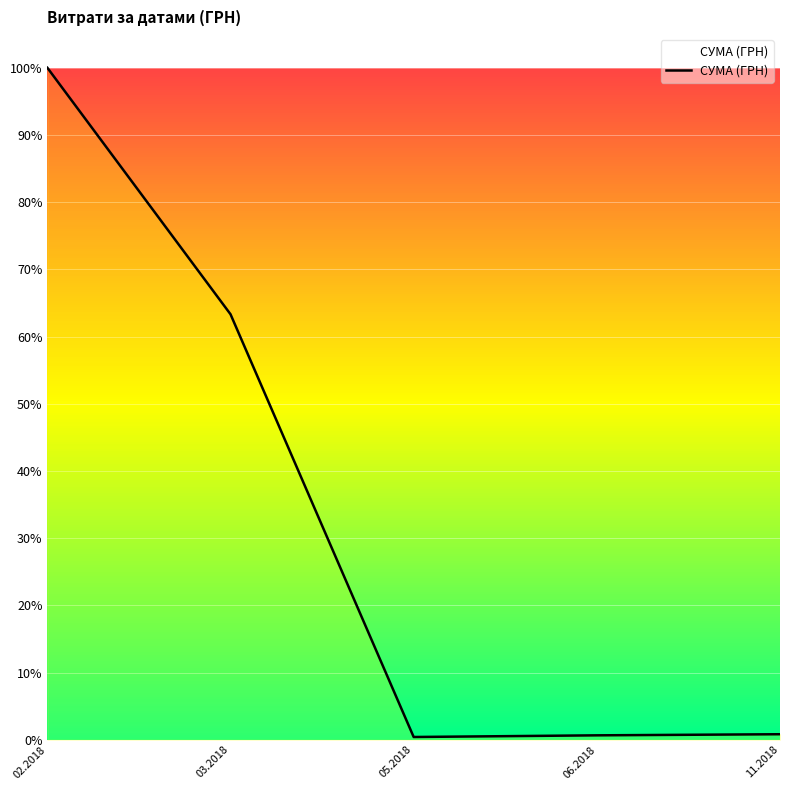

The chart shows a value of 0.2 at 03.2018. True or false?

False